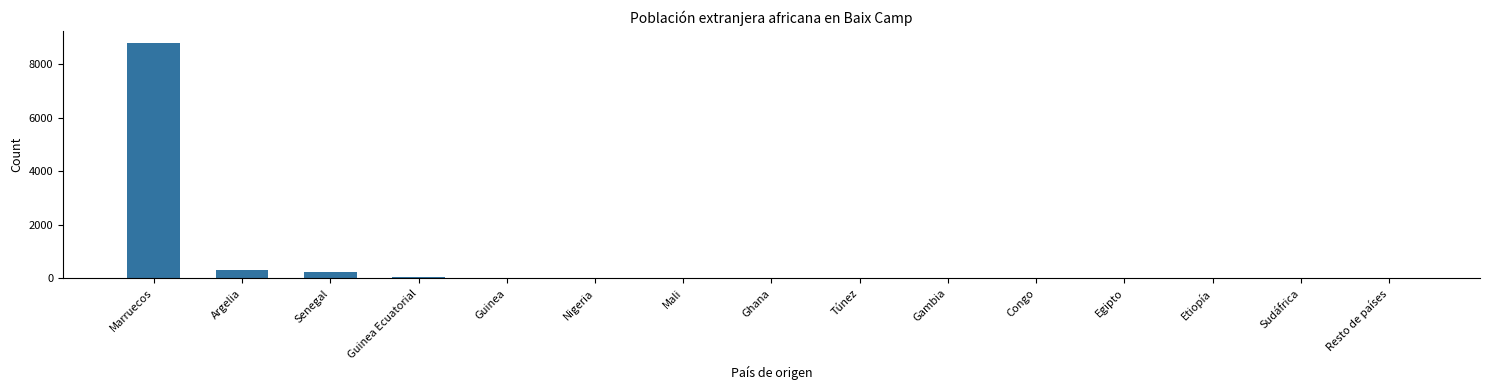

What is the ratio of the value at Argelia to the value at Senegal?

1.2